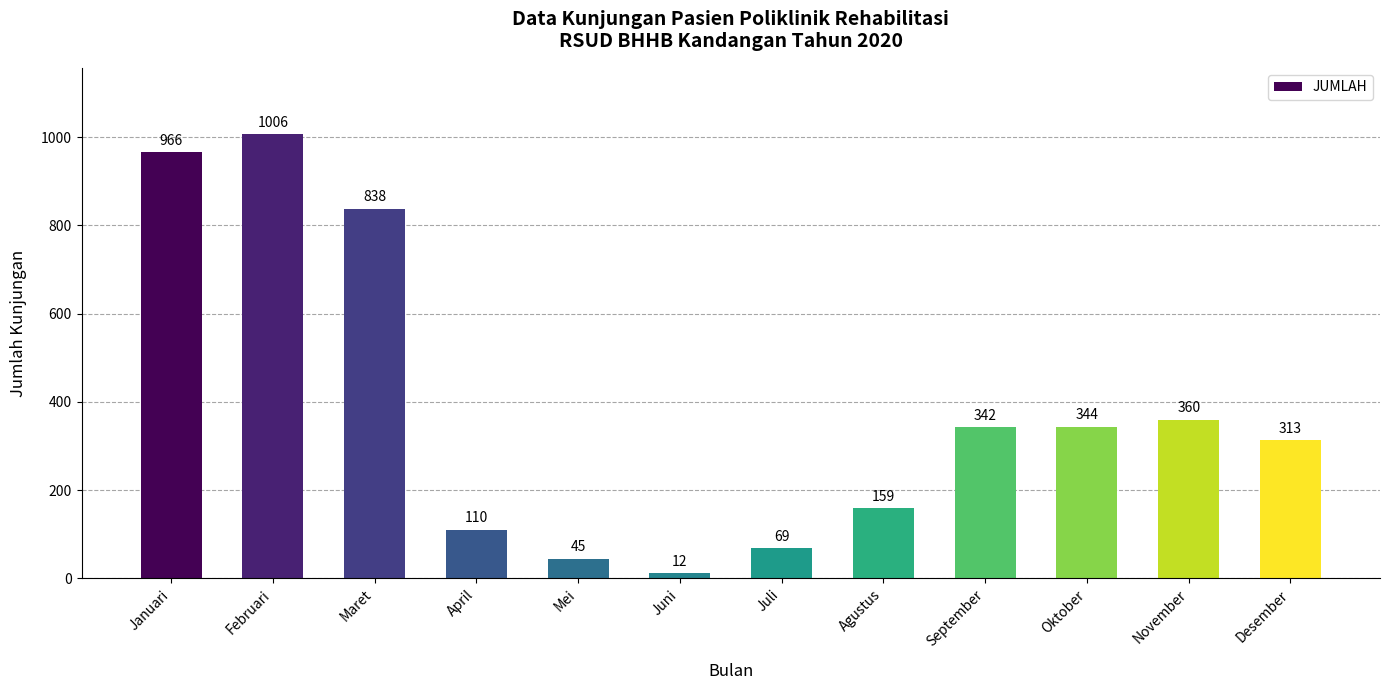

What is the sum of all values?

4564